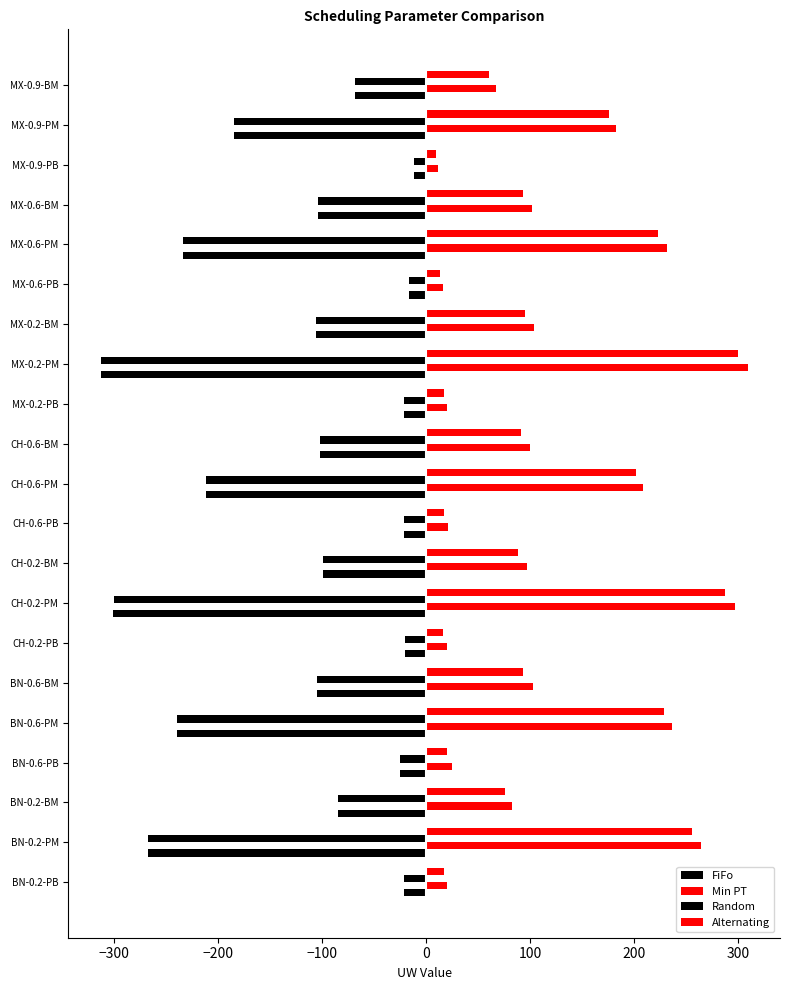

What is the value of the Random bar at the 8th from the left?

-300.4